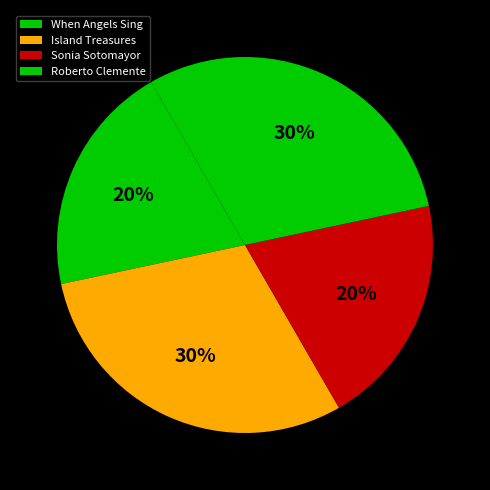

Which slice is the smallest?

When Angels Sing